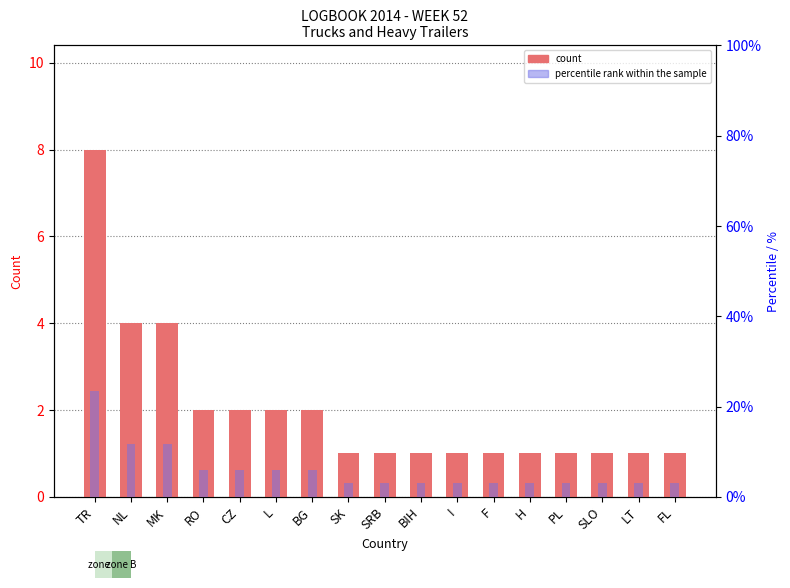

Does the chart contain any negative values?

No